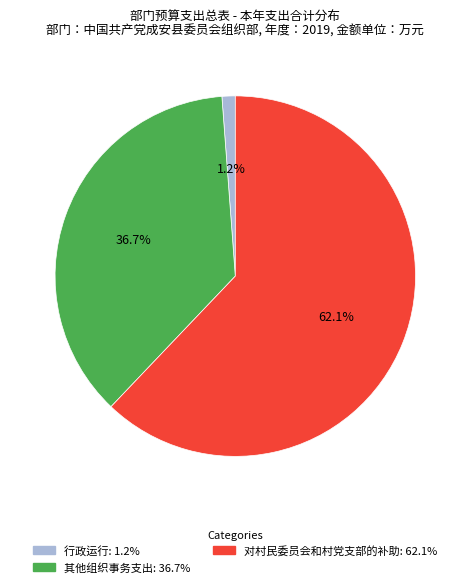

What percentage is the 对村民委员会和村党支部的补助 slice, to the nearest percent?

62%